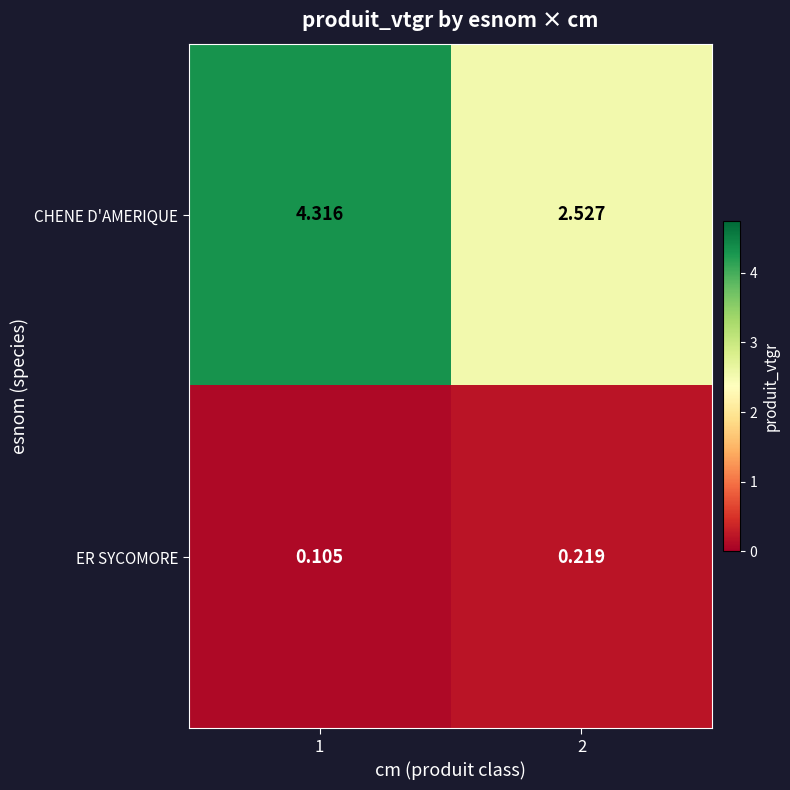

How many distinct data groups are displayed?

2